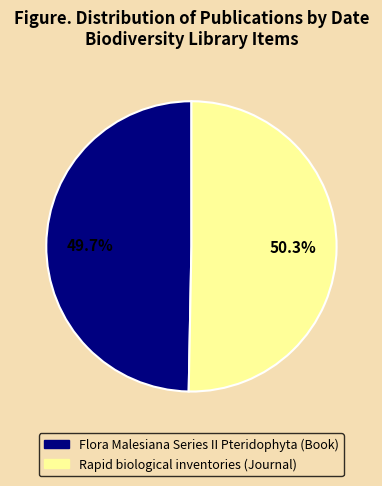

To the nearest percent, what percentage of the pie is Flora Malesiana Series II Pteridophyta (Book)?

50%